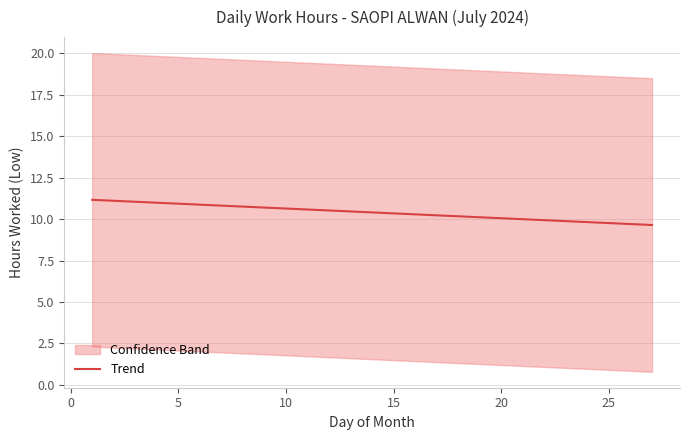

What is the lowest value of the Trend series?

9.6